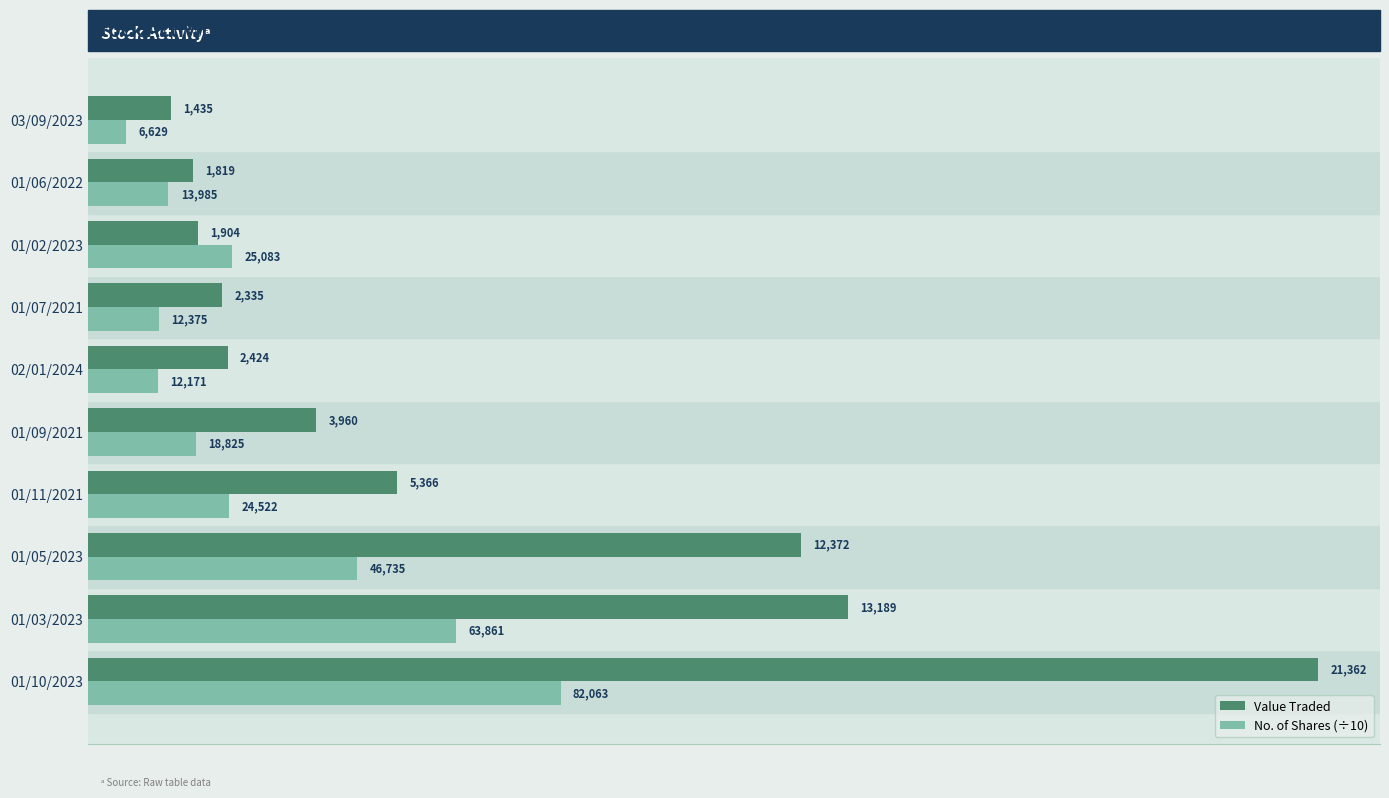

Where is Value Traded nearest to the value 11398?

01/05/2023